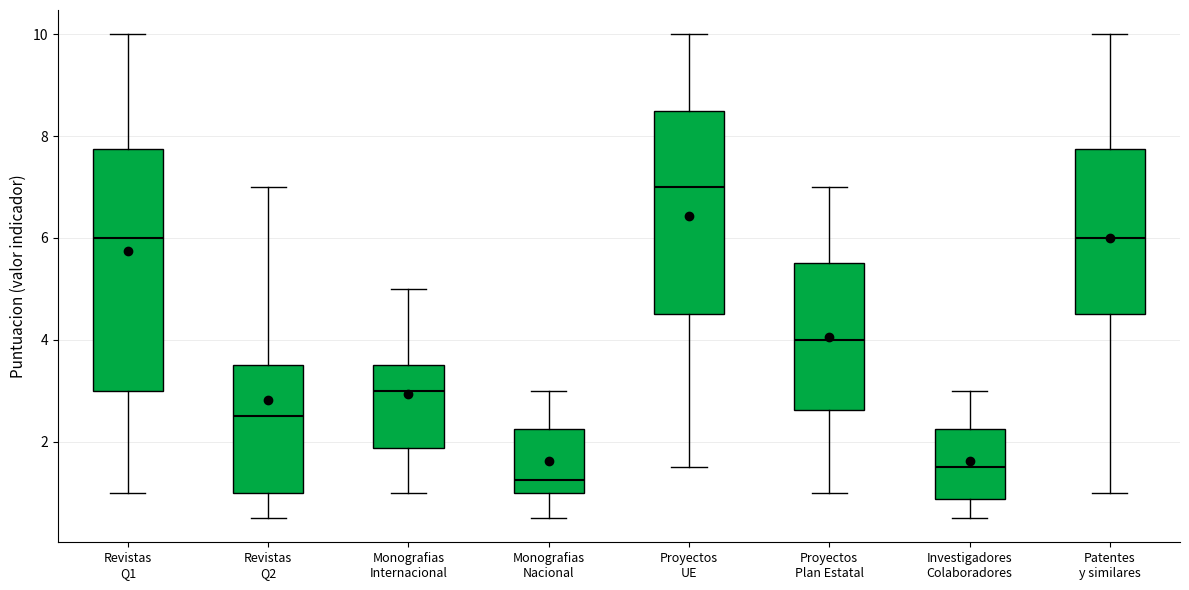

Reading left to right, read every box against the y-axis: the position of its median line, the range the box covers, and the ends of its whiskers. The values are not printed on the chart, so give them approximately, as read against the axis.

Revistas Q1: median 6.0, box 3.0 to 7.8, whiskers 1.0 to 10.0
Revistas Q2: median 2.6, box 1.0 to 3.6, whiskers 0.6 to 7.0
Monografias Internacional: median 3.0, box 1.8 to 3.6, whiskers 1.0 to 5.0
Monografias Nacional: median 1.2, box 1.0 to 2.2, whiskers 0.6 to 3.0
Proyectos UE: median 7.0, box 4.6 to 8.6, whiskers 1.6 to 10.0
Proyectos Plan Estatal: median 4.0, box 2.6 to 5.6, whiskers 1.0 to 7.0
Investigadores Colaboradores: median 1.6, box 0.8 to 2.2, whiskers 0.6 to 3.0
Patentes y similares: median 6.0, box 4.6 to 7.8, whiskers 1.0 to 10.0